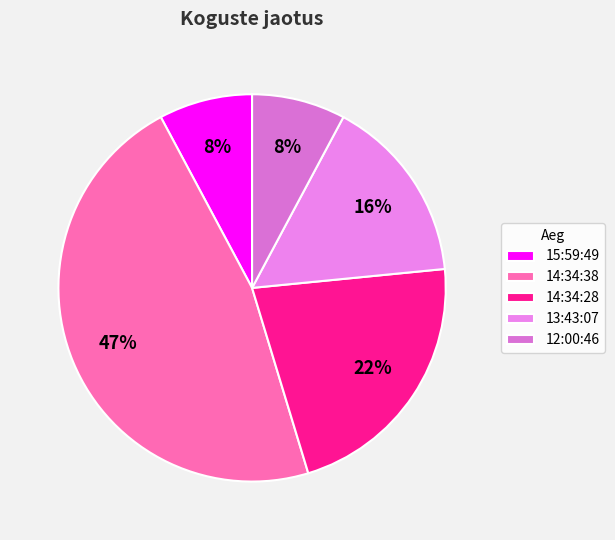

Is there any slice that represents more than half of the pie?

No